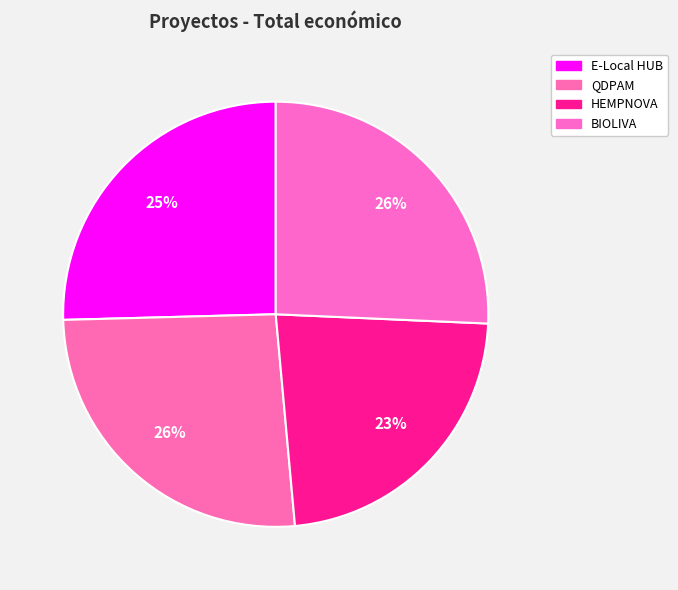

Does BIOLIVA account for over 50% of the chart?

No